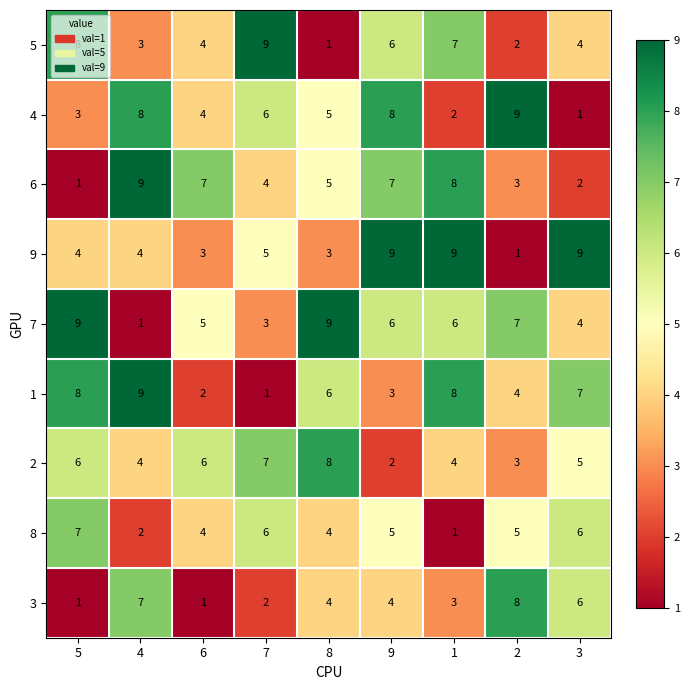

The 6 series shows 2 at 8. True or false?

False